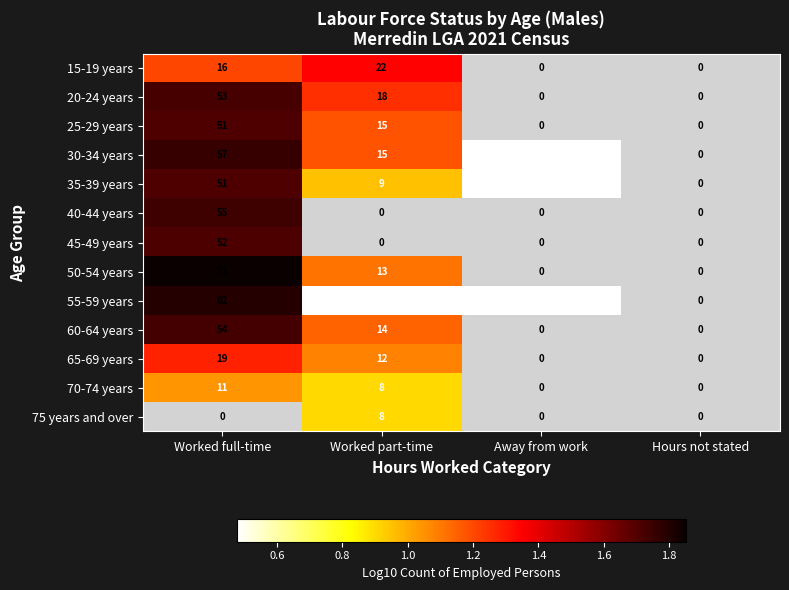

Is the value of 35-39 years at Worked part-time greater than the value of 20-24 years at Worked part-time?

No